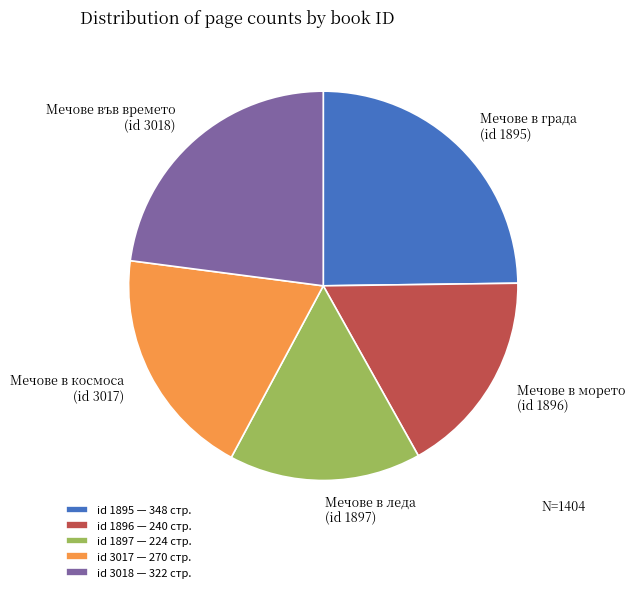

True or false: id 1895 — 348 стр. accounts for 10% of the total.

False